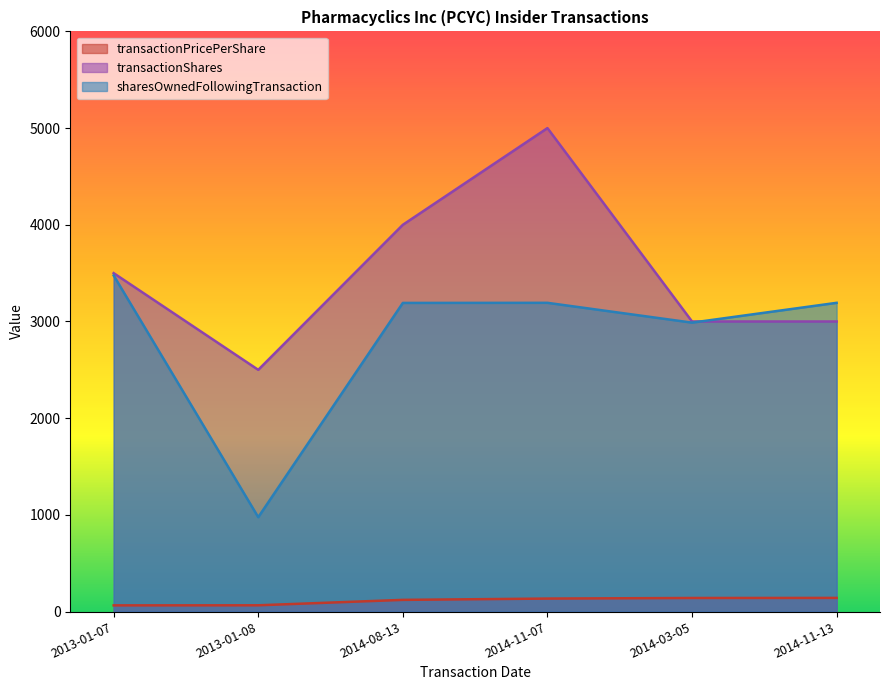

Rank the series at 2014-11-13 from lowest to highest value.

transactionPricePerShare, transactionShares, sharesOwnedFollowingTransaction